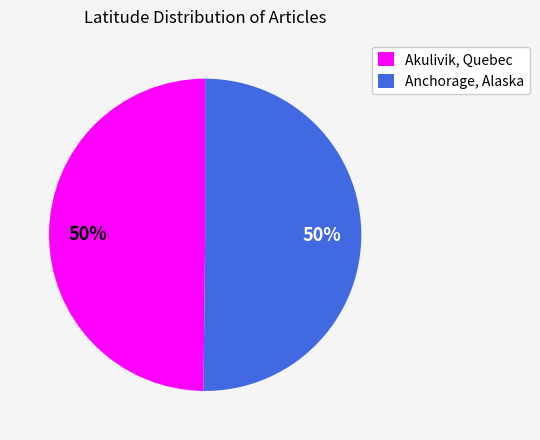

Approximately how many times larger is the value at Anchorage, Alaska compared to Akulivik, Quebec?

1.0